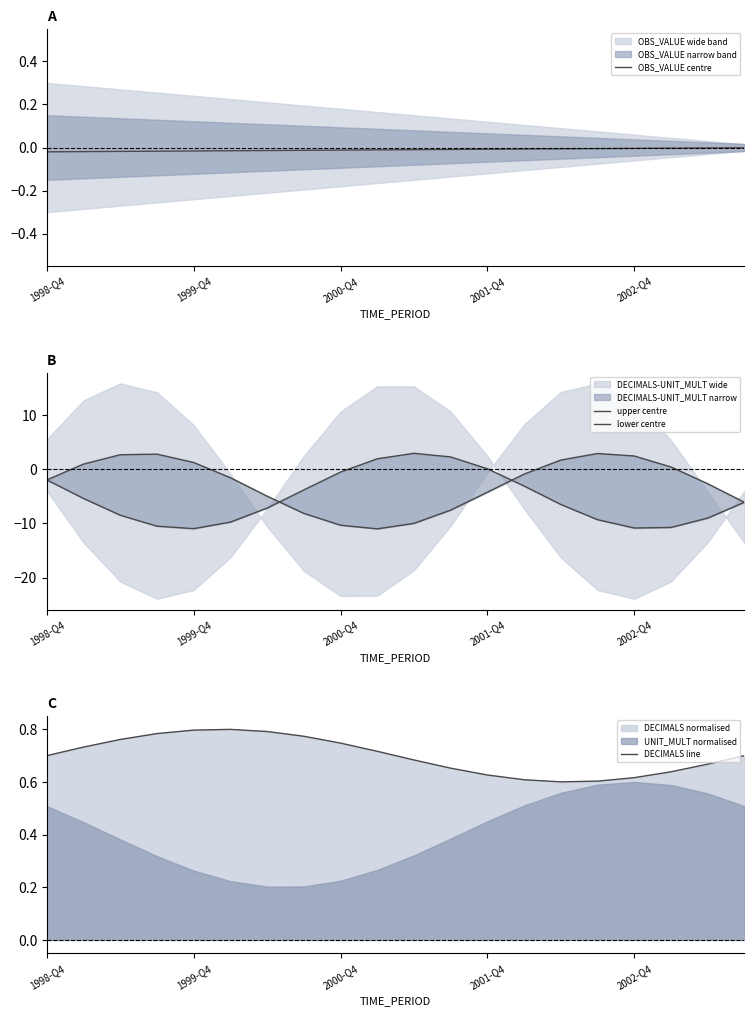

Is it true that lower centre equals -9.0 at 18?

True